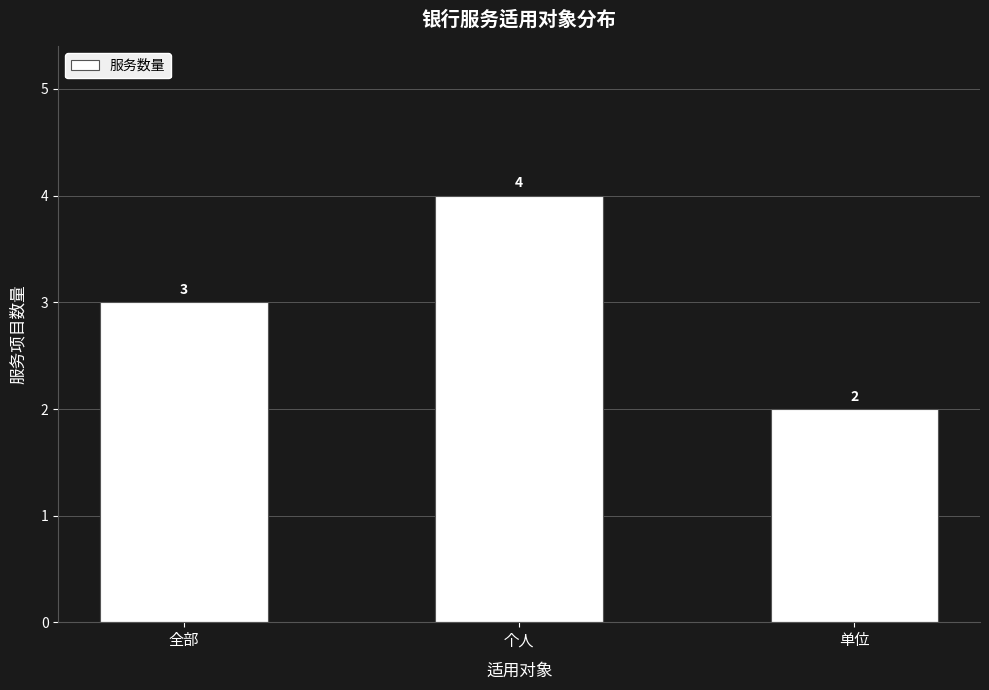

At which label is the value closest to 3?

全部